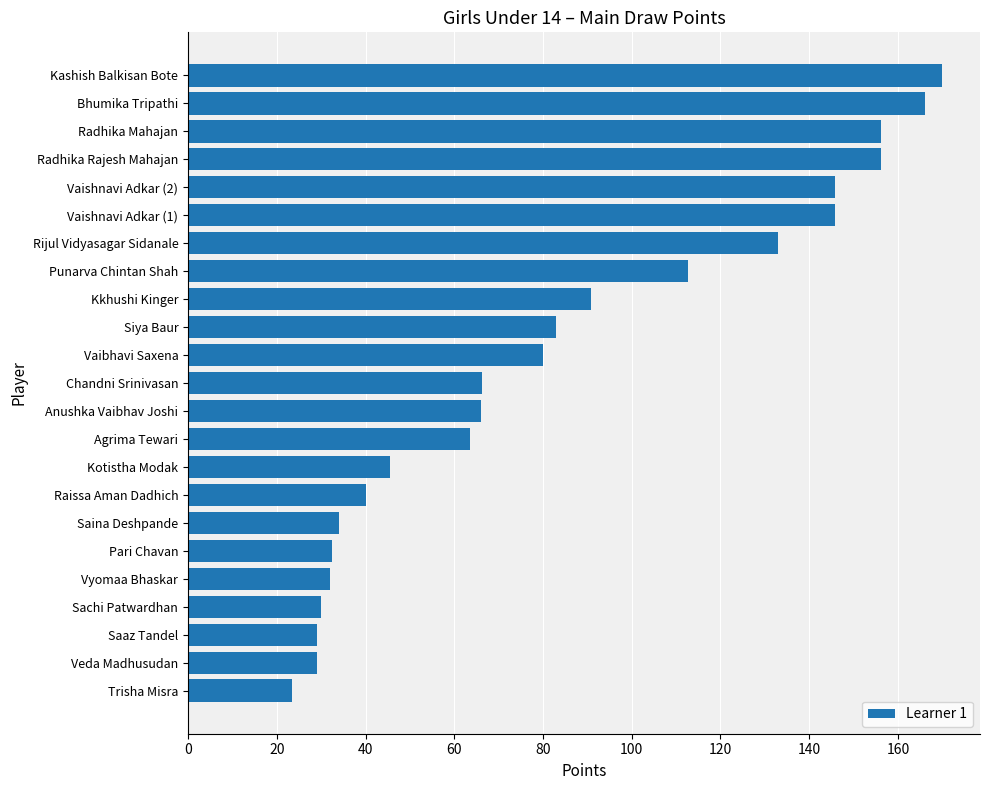

What is the sum of all values?

1930.8